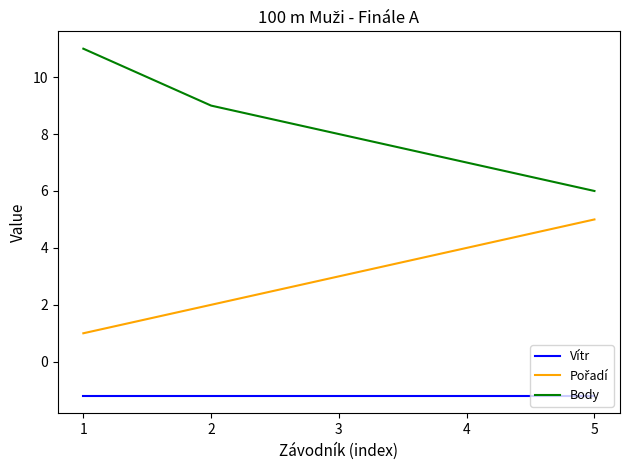

True or false: Body and Vítr intersect in this chart.

False